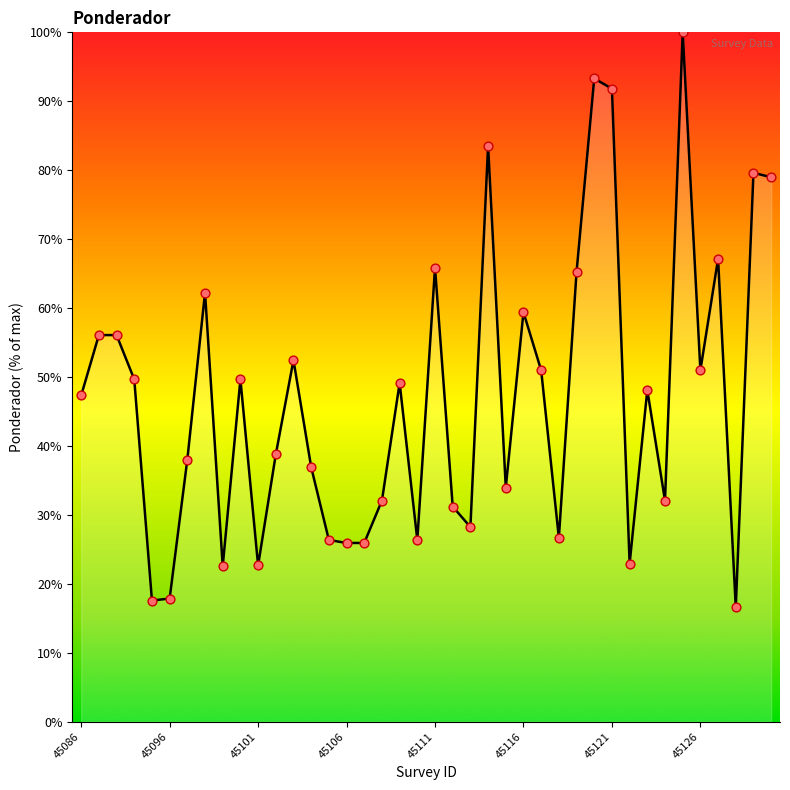

What is the smallest value displayed?

16.6